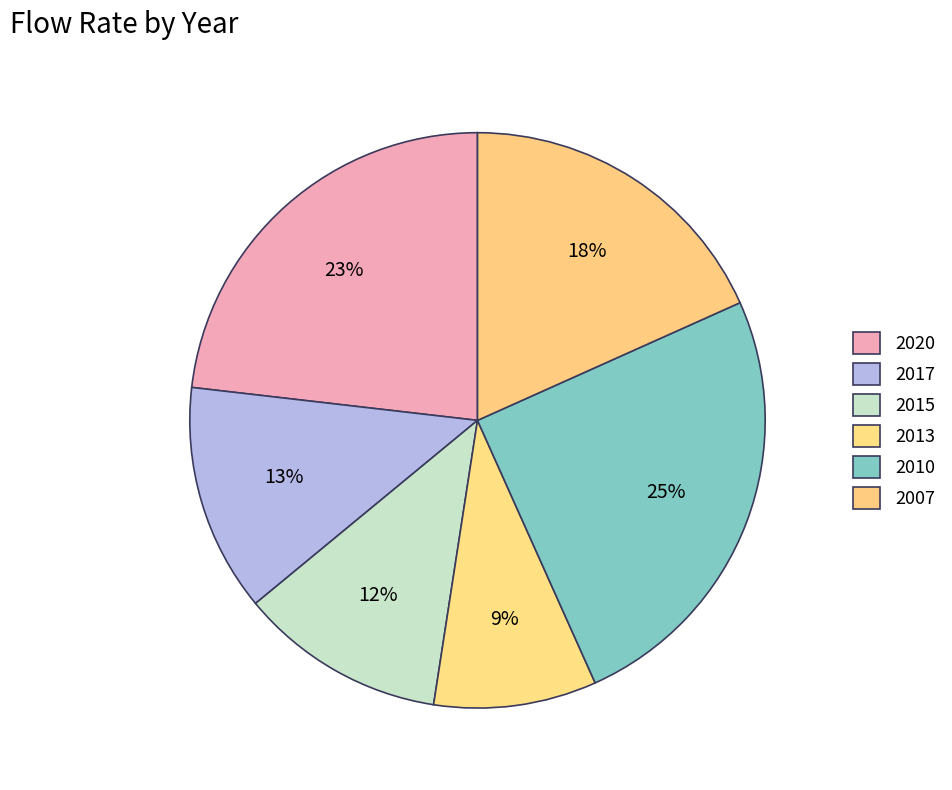

To the nearest percent, what is the combined percentage of 2015 and 2013?

21%